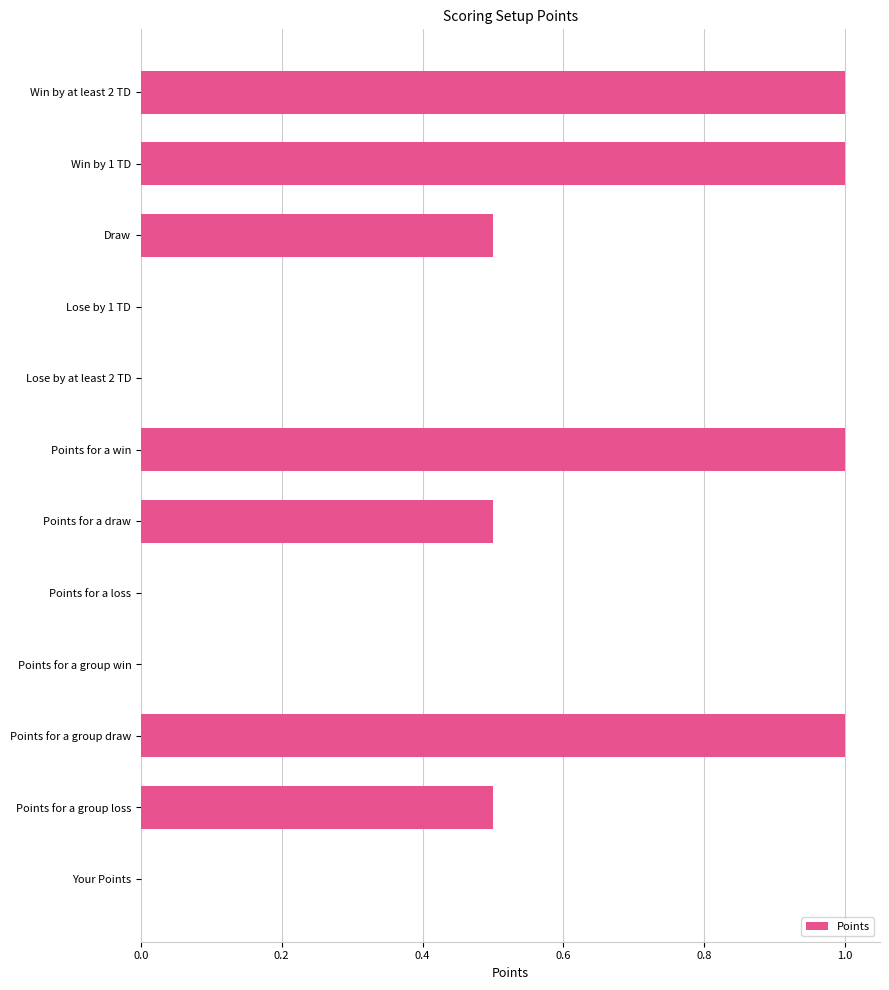

How many series are shown in this chart?

1